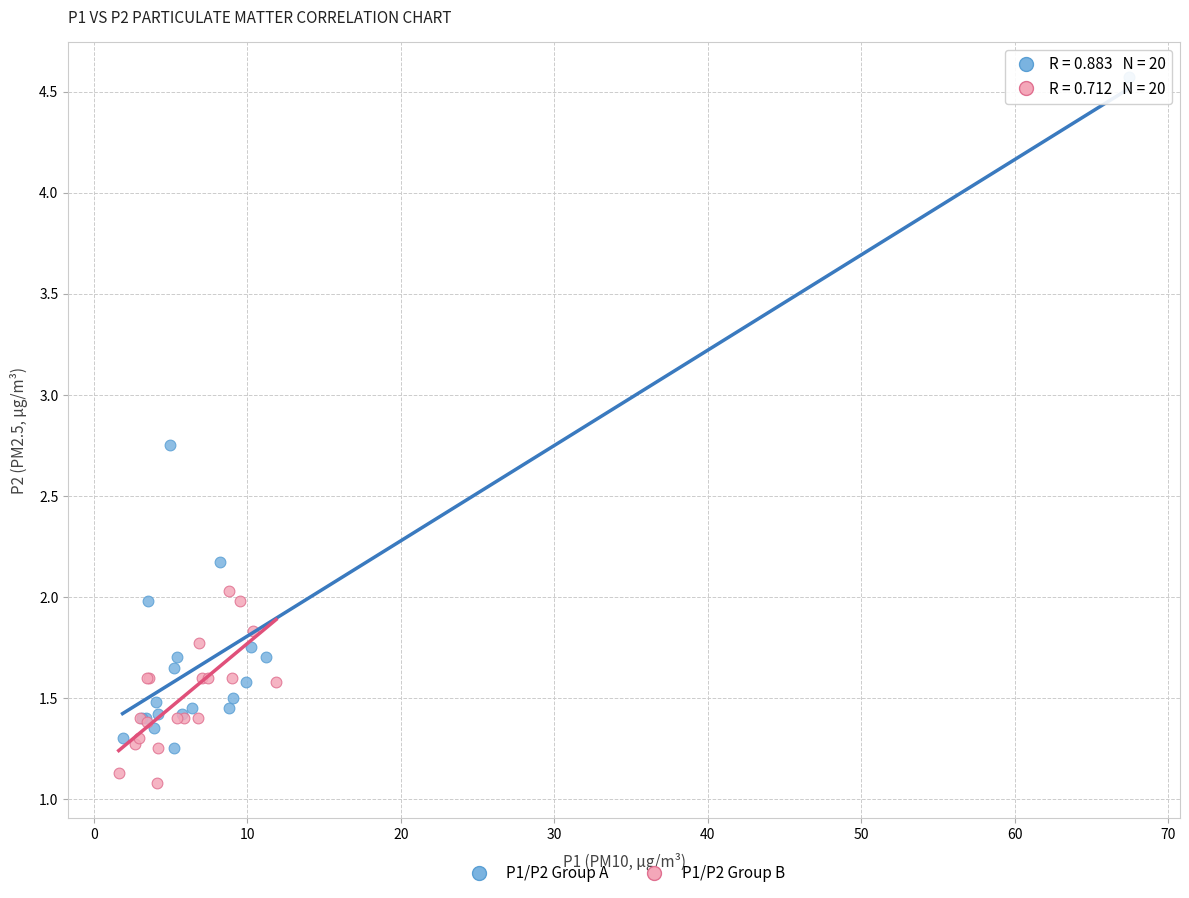

Which series reaches the maximum Y coordinate?

P1/P2 Group A